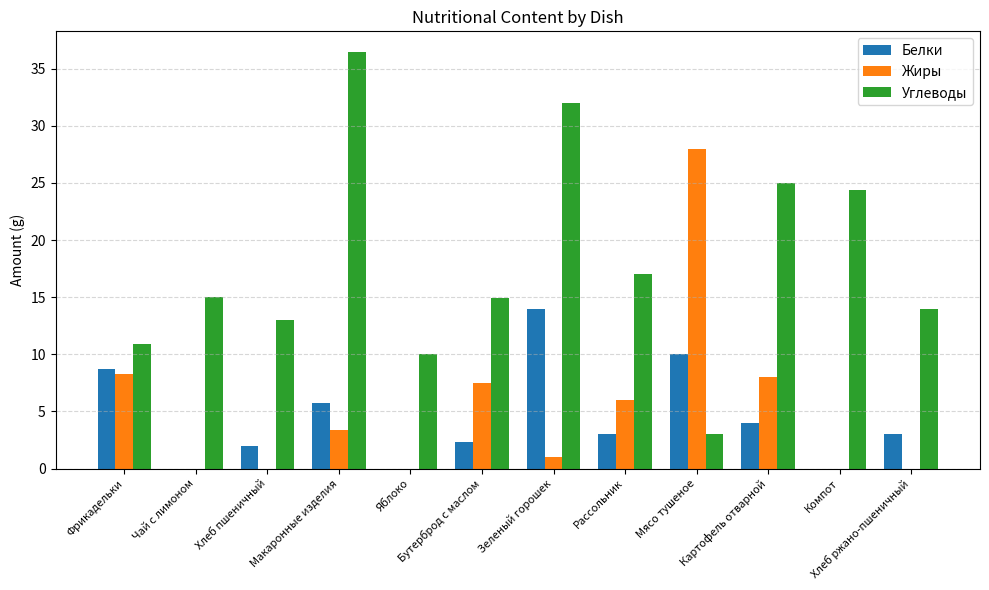

True or false: Белки has a value of 5.0 at Хлеб ржано-пшеничный.

False